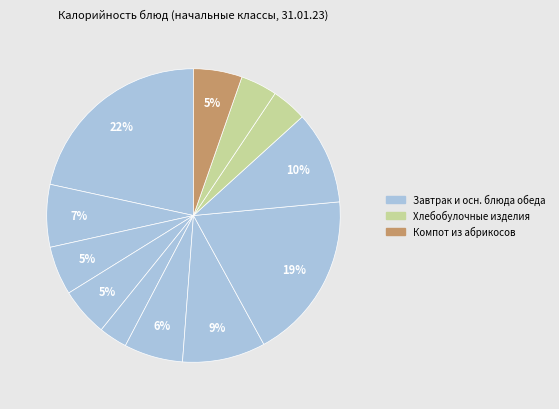

To the nearest percent, what is the difference between the largest and smallest slice percentages?

18%